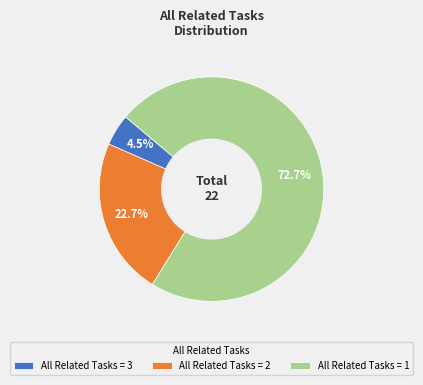

Does any single category account for the majority?

Yes